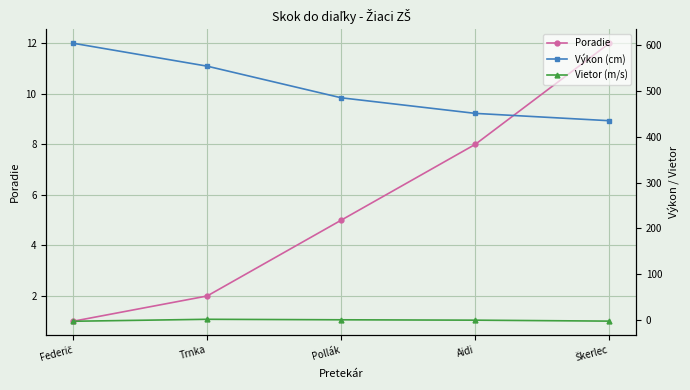

What is the spread (max minus min) of values at Pollák?

484.2